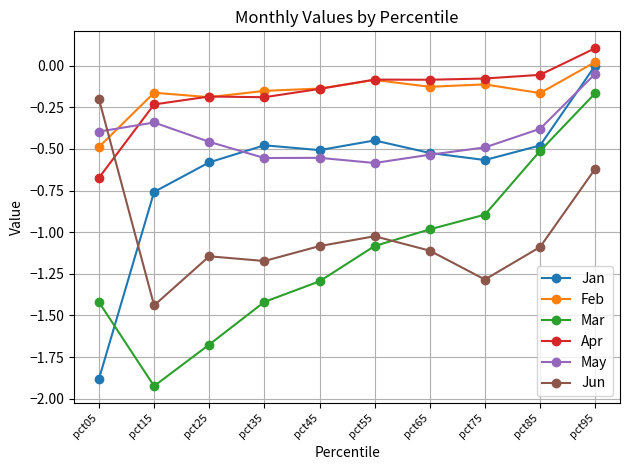

Which category has the lowest value in the Feb series?

pct05